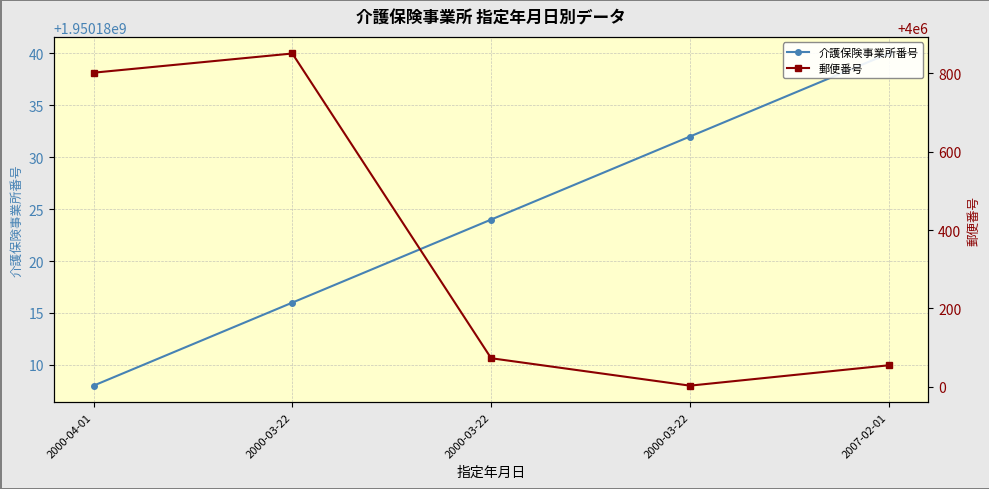

True or false: 介護保険事業所番号 and 郵便番号 intersect in this chart.

False